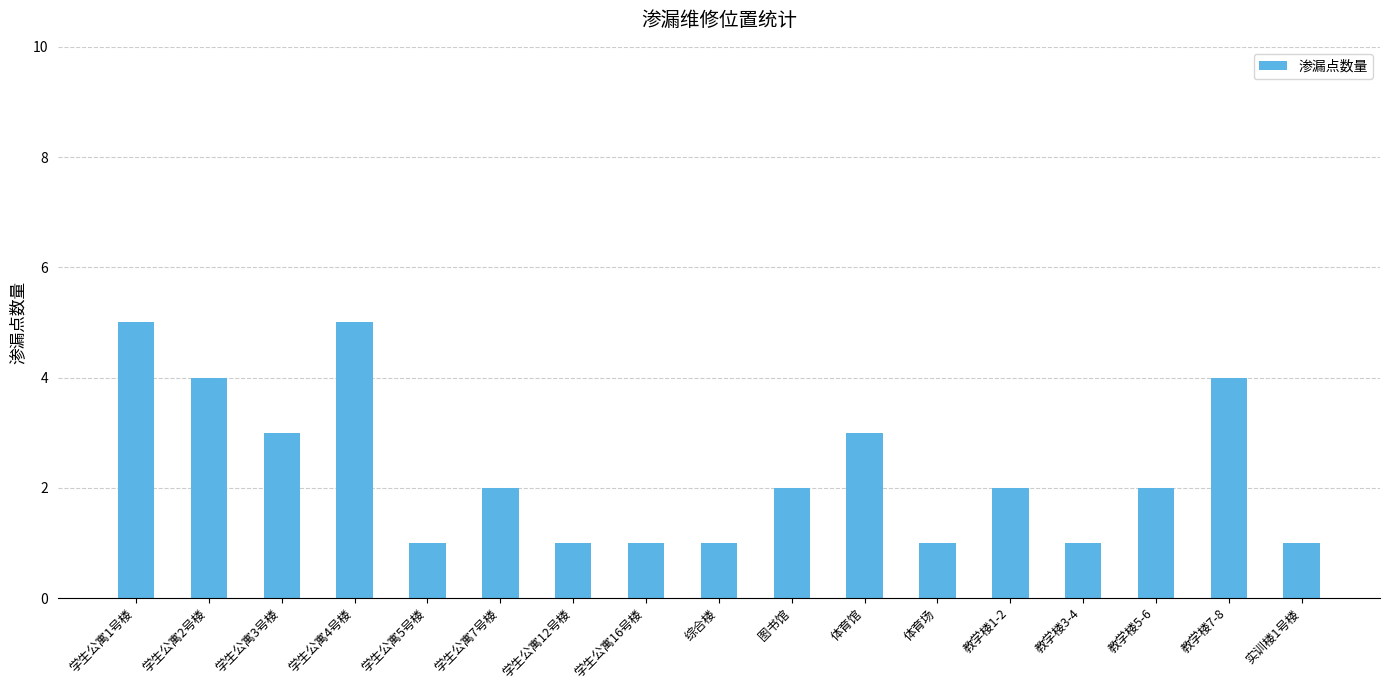

The chart shows a value of 3 at 教学楼1-2. True or false?

False